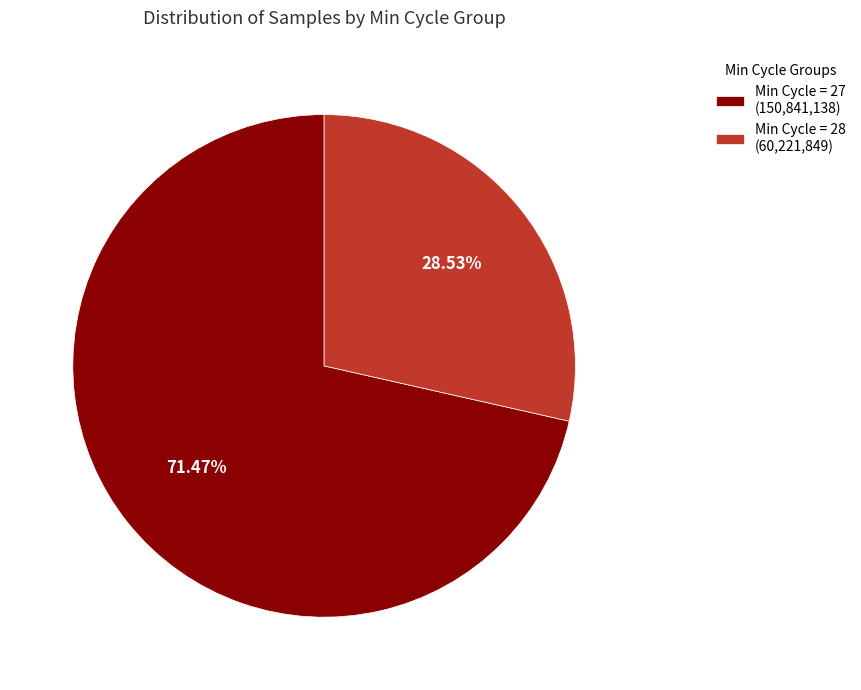

Rank the categories by value from highest to lowest.

Min Cycle = 27 (150,841,138), Min Cycle = 28 (60,221,849)